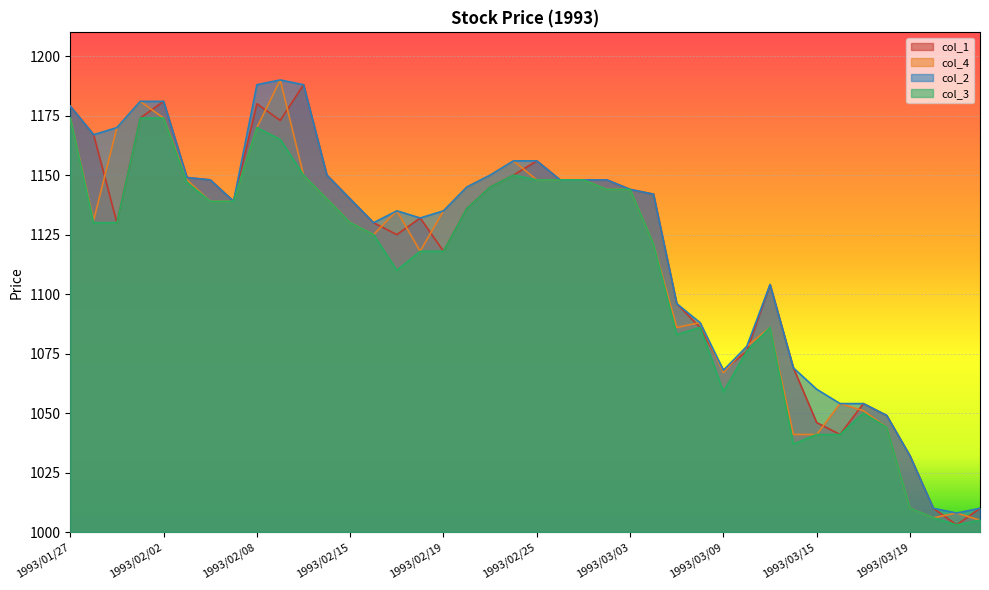

What is the label of the 17th point from the left?

1993/02/19